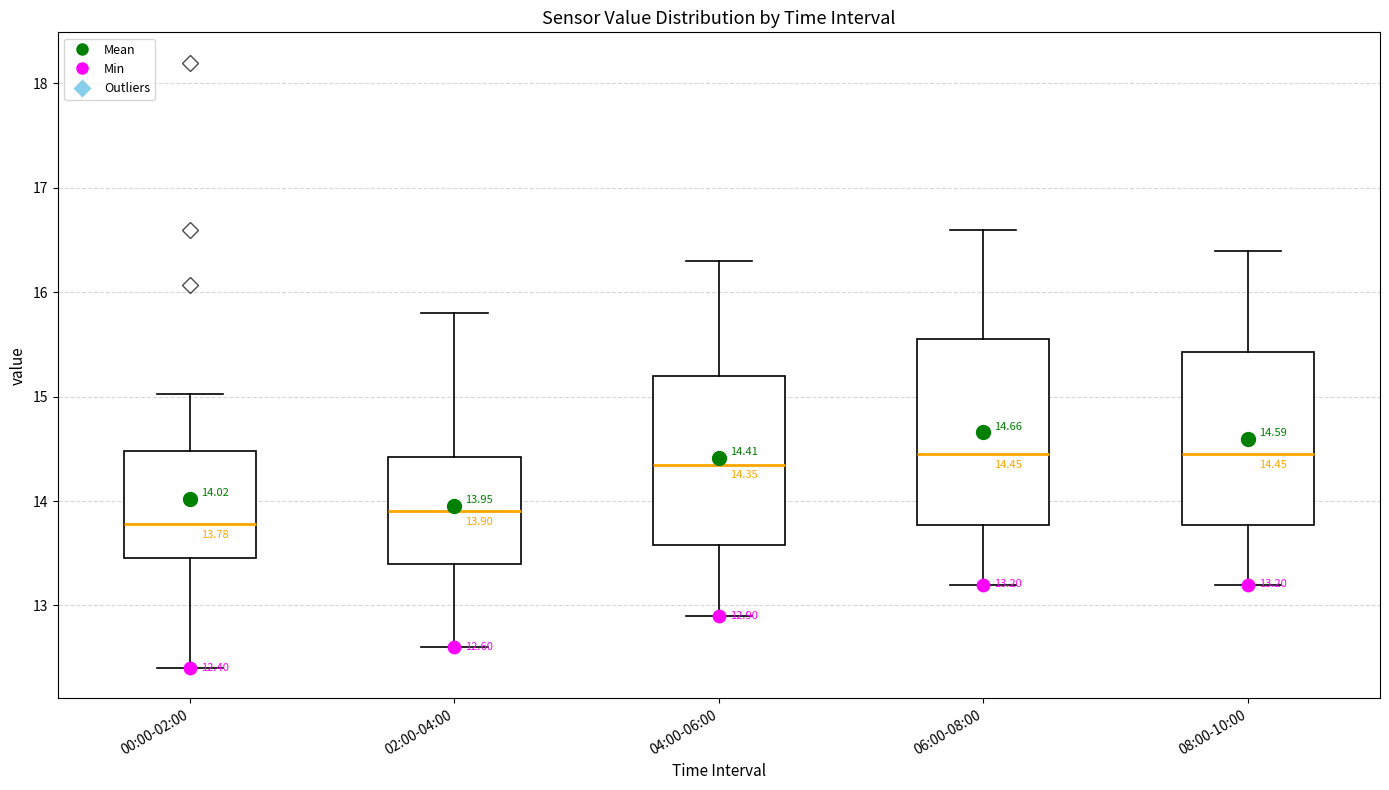

Comparing the boxes themselves (not the whiskers), which one is the tallest?

06:00-08:00